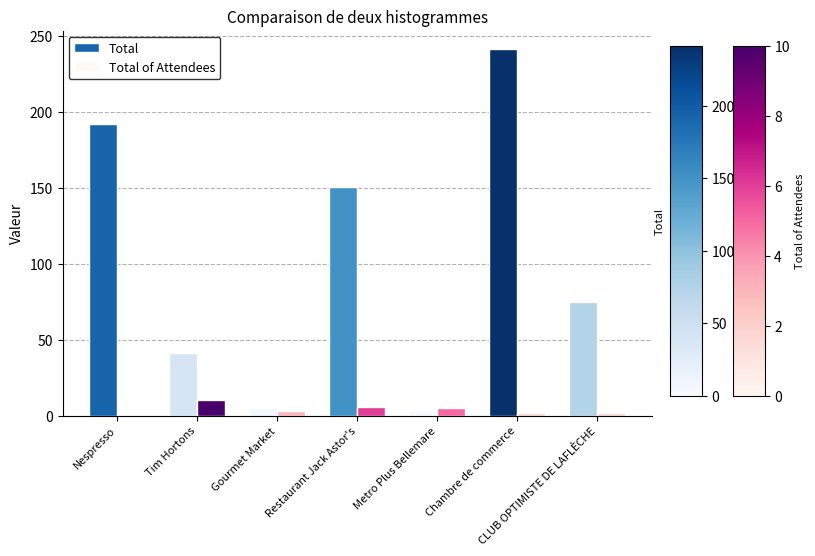

True or false: Total has a value of 274.9 at Nespresso.

False